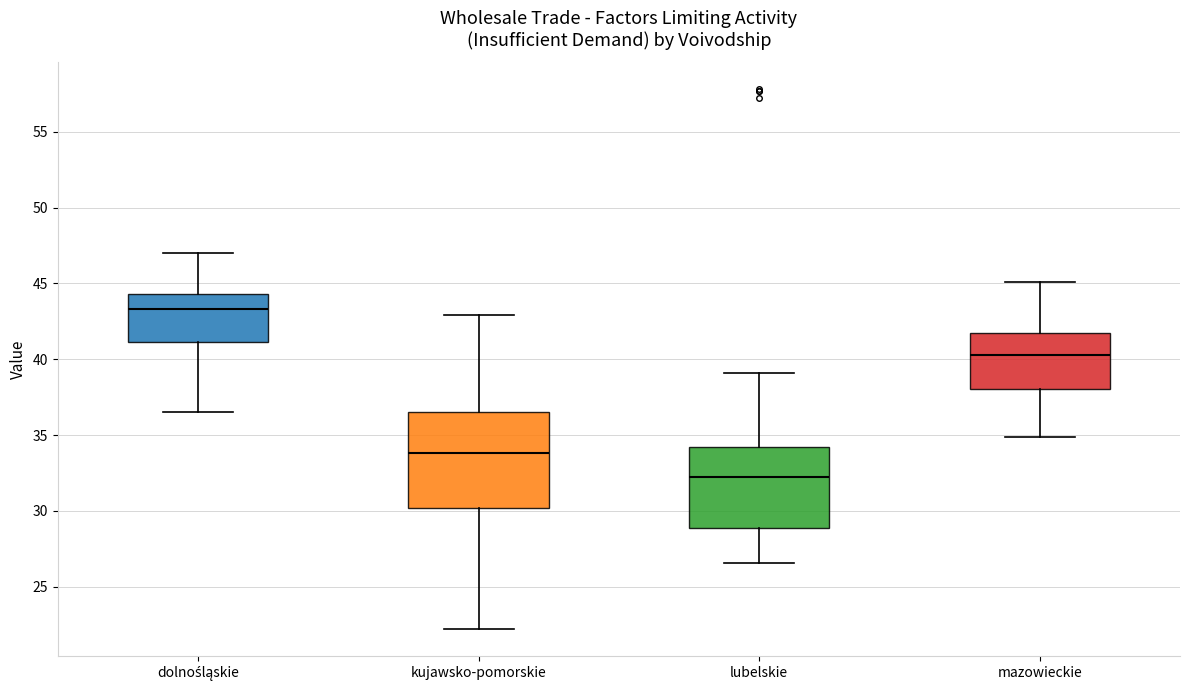

Where does the lower whisker of the box for mazowieckie end on the y-axis? The values are not printed on the chart, so give them approximately, as read against the axis.

35.0